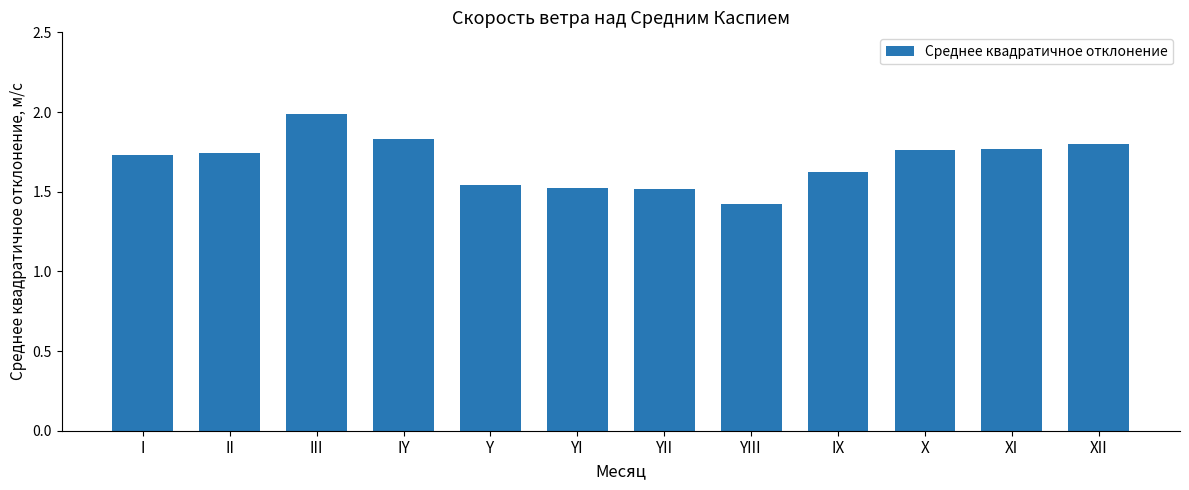

What is the sum of all values?

20.2